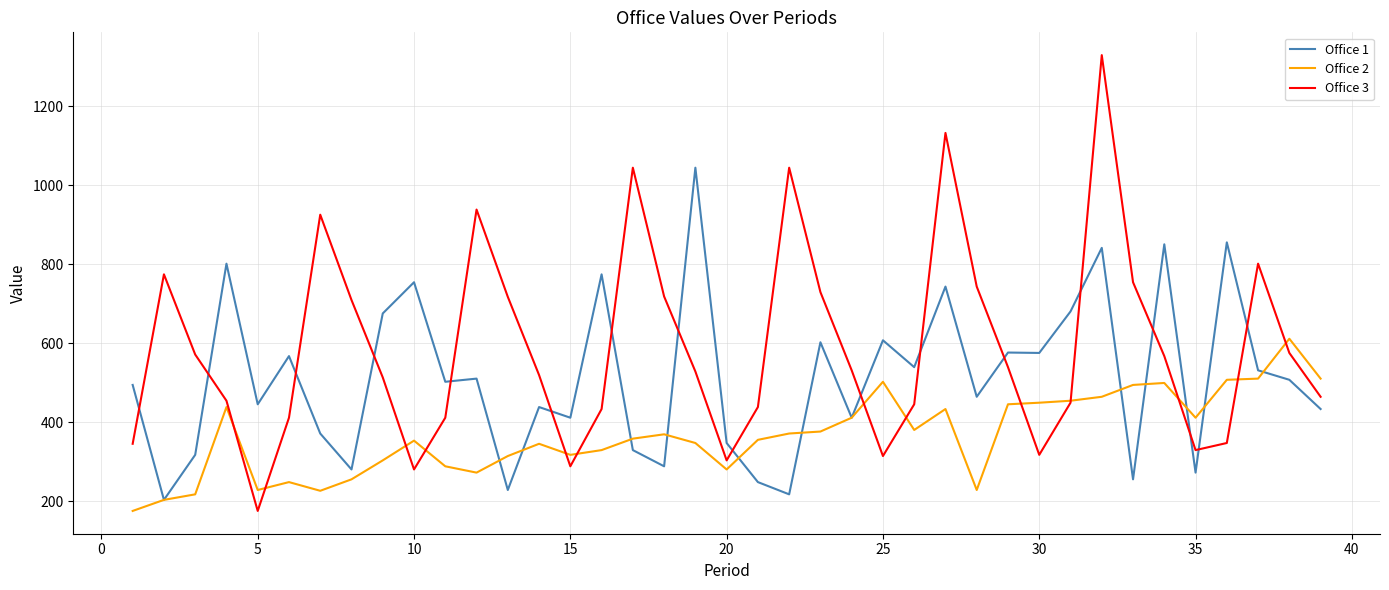

Count the number of categories in the chart.

39